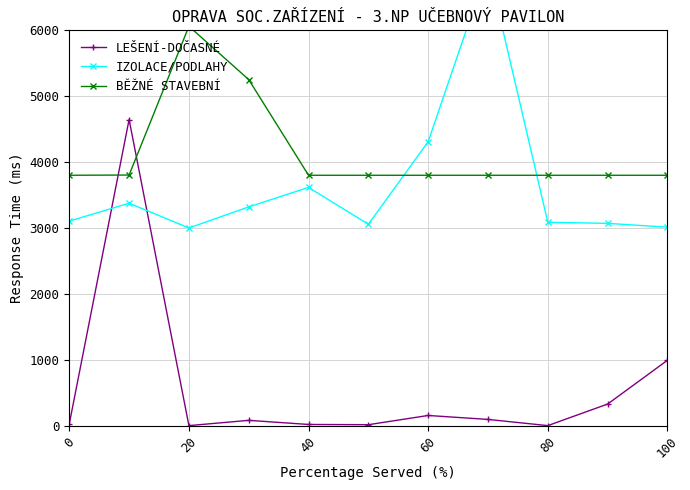

How many interior local valleys does the LEŠENÍ-DOČASNÉ series have?

3